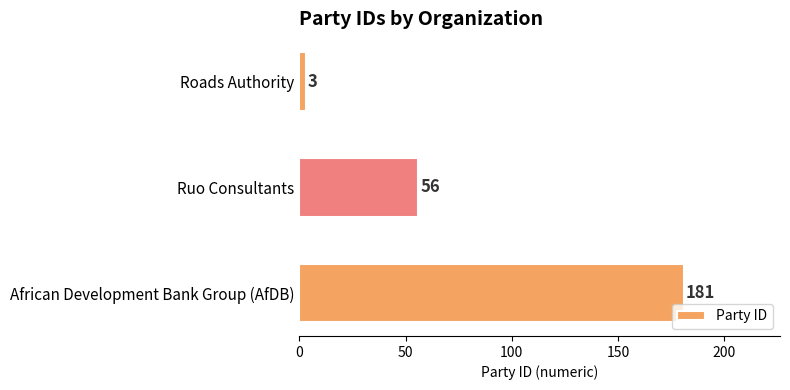

Where is the data nearest to the value 92?

Ruo Consultants